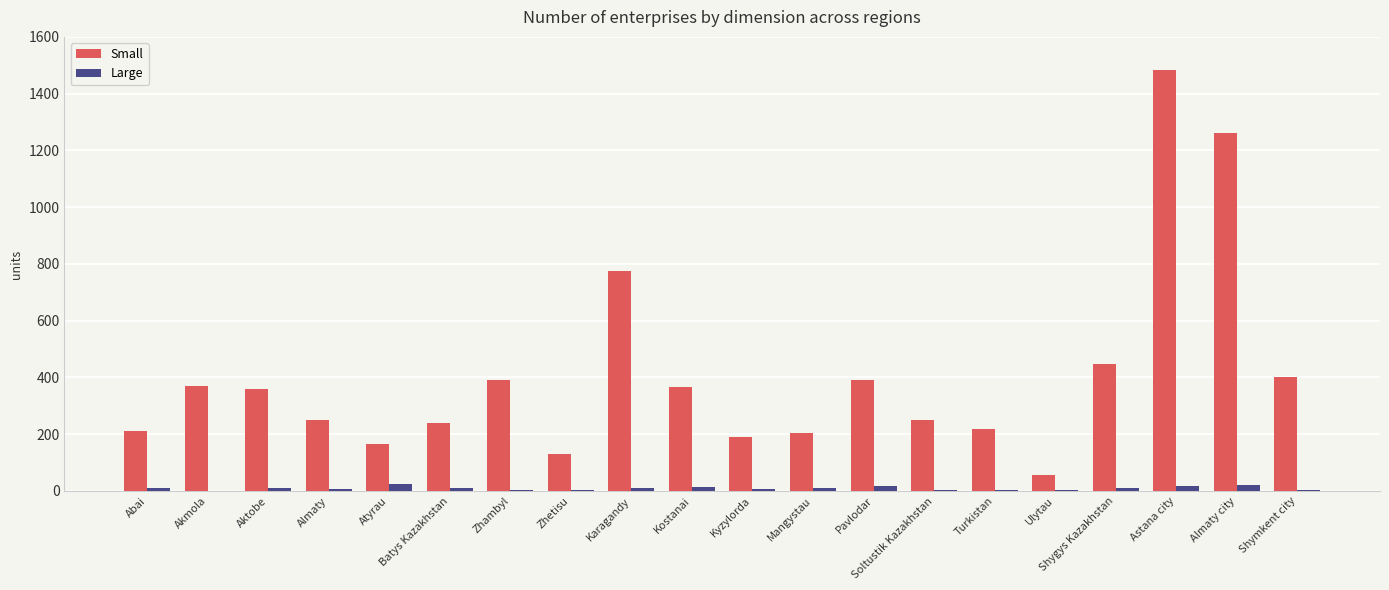

Which series has the widest spread of values?

Small